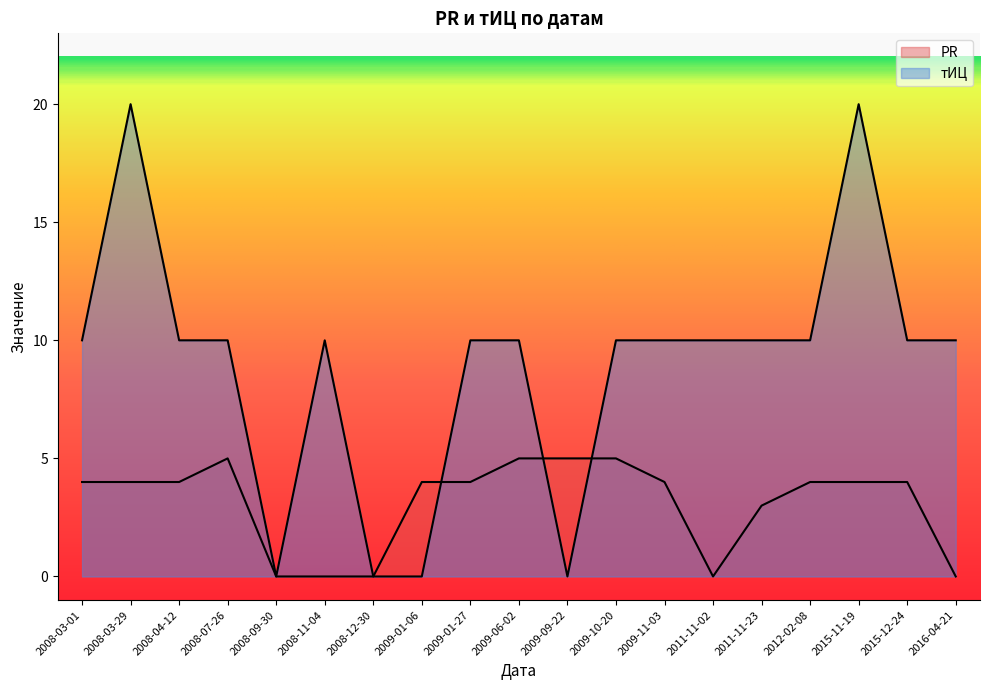

Read the тИЦ value at 2011-11-23.

10